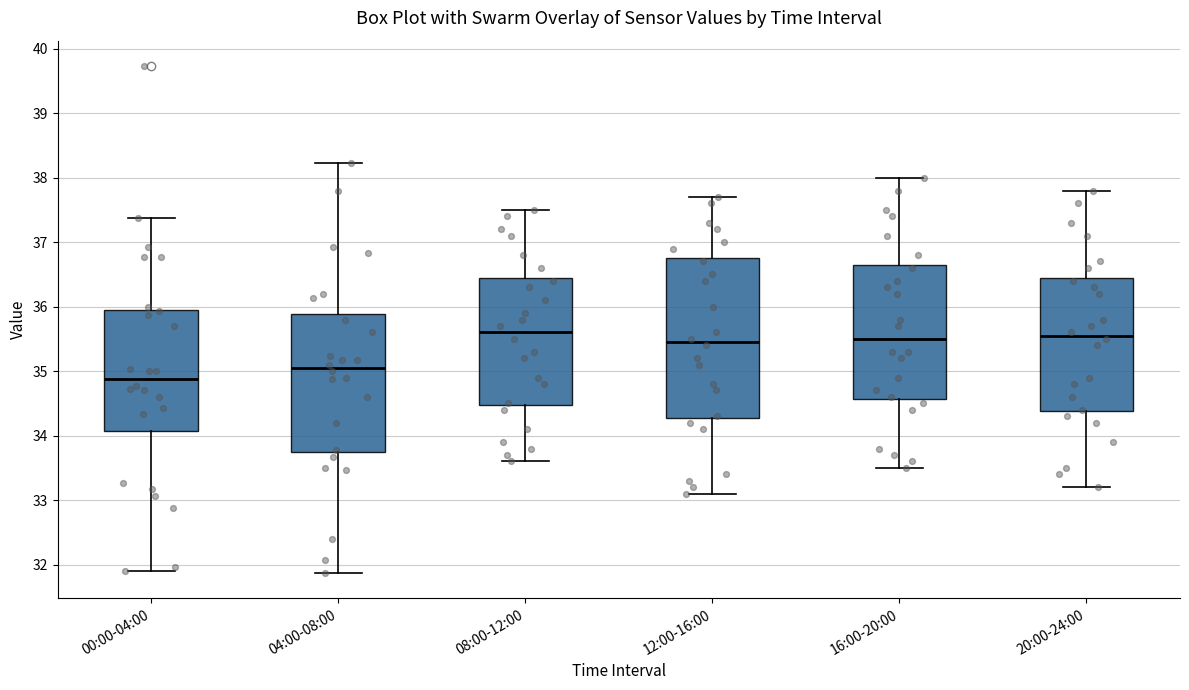

Comparing the boxes themselves (not the whiskers), which one is the tallest?

12:00-16:00